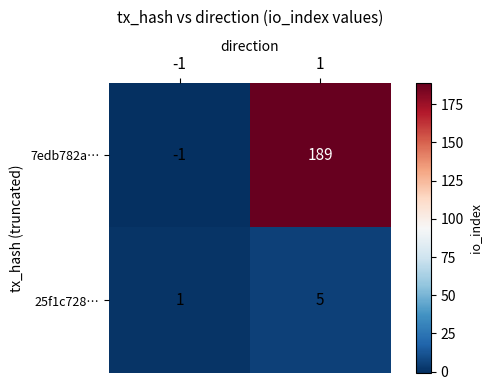

What is the average value of the 25f1c728… series?

3